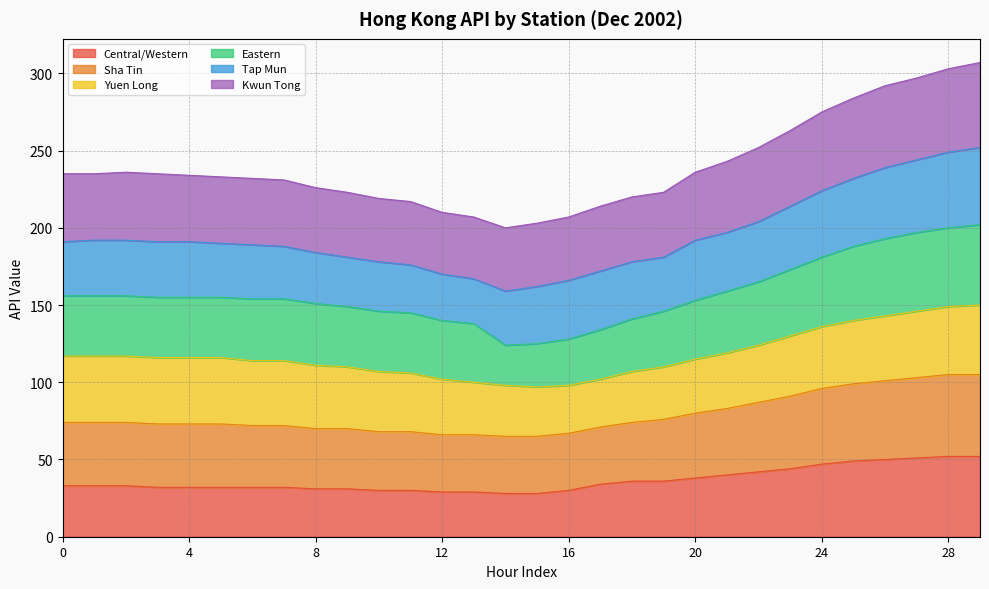

At how many categories does at least one series exceed 237?

9